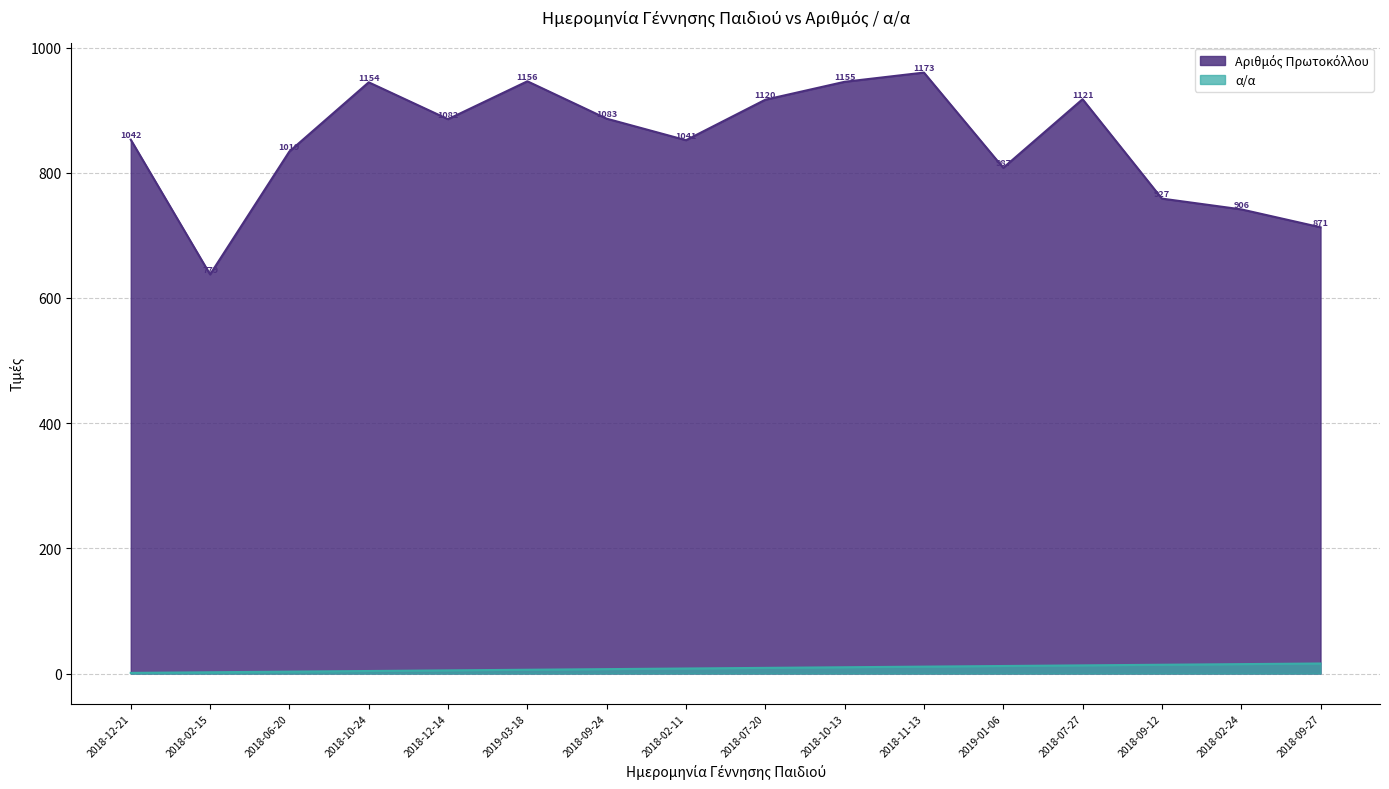

Reading left to right, what are all the values shown in this chart?

α/α: 2018-12-21=1.0	2018-02-15=2.0	2018-06-20=3.0	2018-10-24=4.0	2018-12-14=5.0	2019-03-18=6.0	2018-09-24=7.0	2018-02-11=8.0	2018-07-20=9.0	2018-10-13=10.0	2018-11-13=11.0	2019-01-06=12.0	2018-07-27=13.0	2018-09-12=14.0	2018-02-24=15.0	2018-09-27=16.0
Αριθμός Πρωτοκόλλου: 2018-12-21=852.8	2018-02-15=637.5	2018-06-20=834.0	2018-10-24=944.5	2018-12-14=885.5	2019-03-18=946.1	2018-09-24=886.3	2018-02-11=852.0	2018-07-20=916.6	2018-10-13=945.3	2018-11-13=960.0	2019-01-06=807.8	2018-07-27=917.4	2018-09-12=758.7	2018-02-24=741.5	2018-09-27=712.8